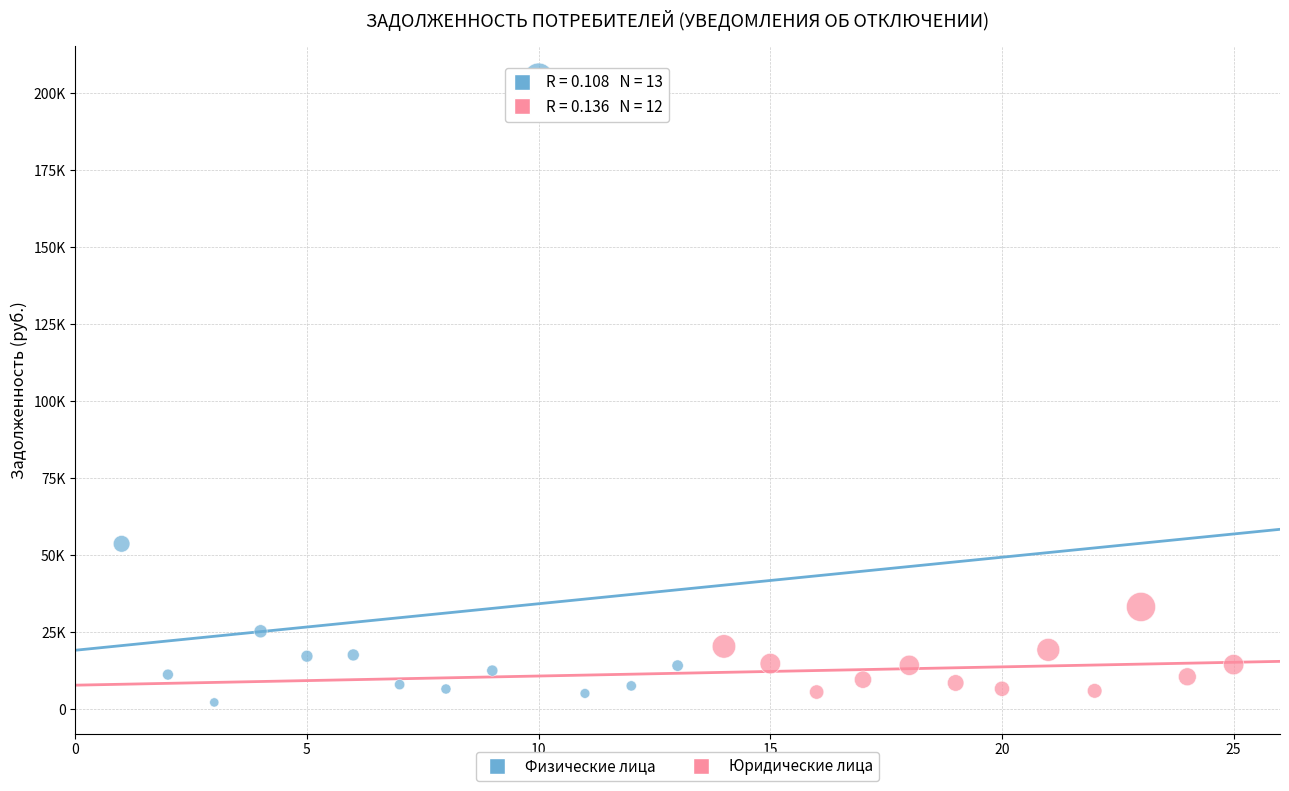

Which series contains the lowest Y value?

Физические лица